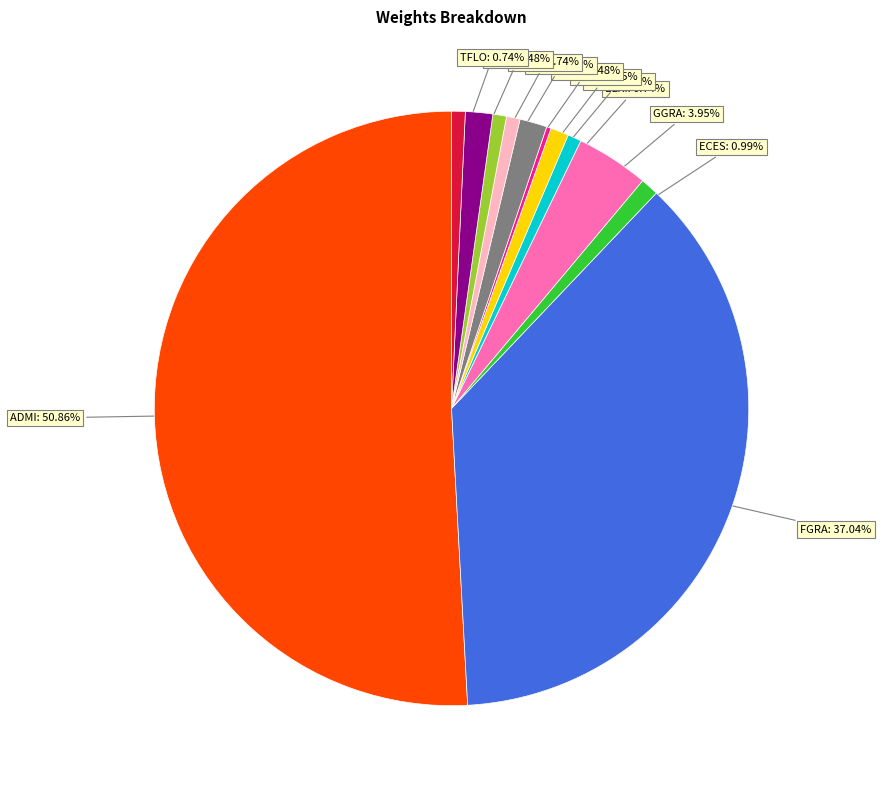

Combined, do EEXI and FGRA account for over 50%?

No